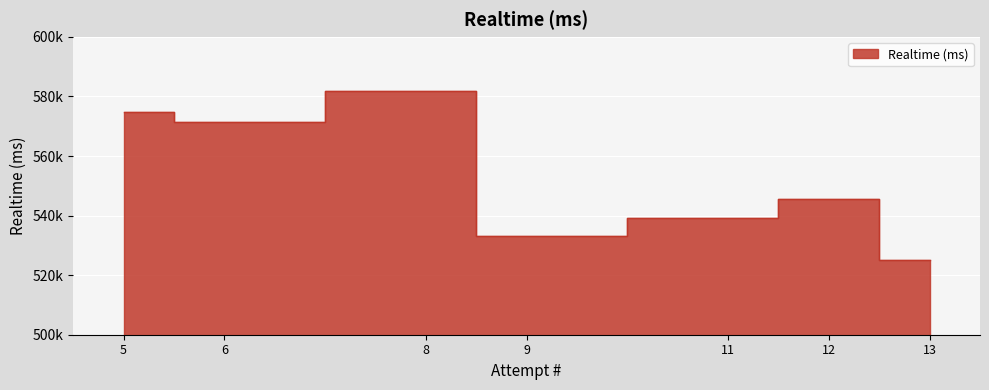

What is the change in value from 13 to 11?

+14234